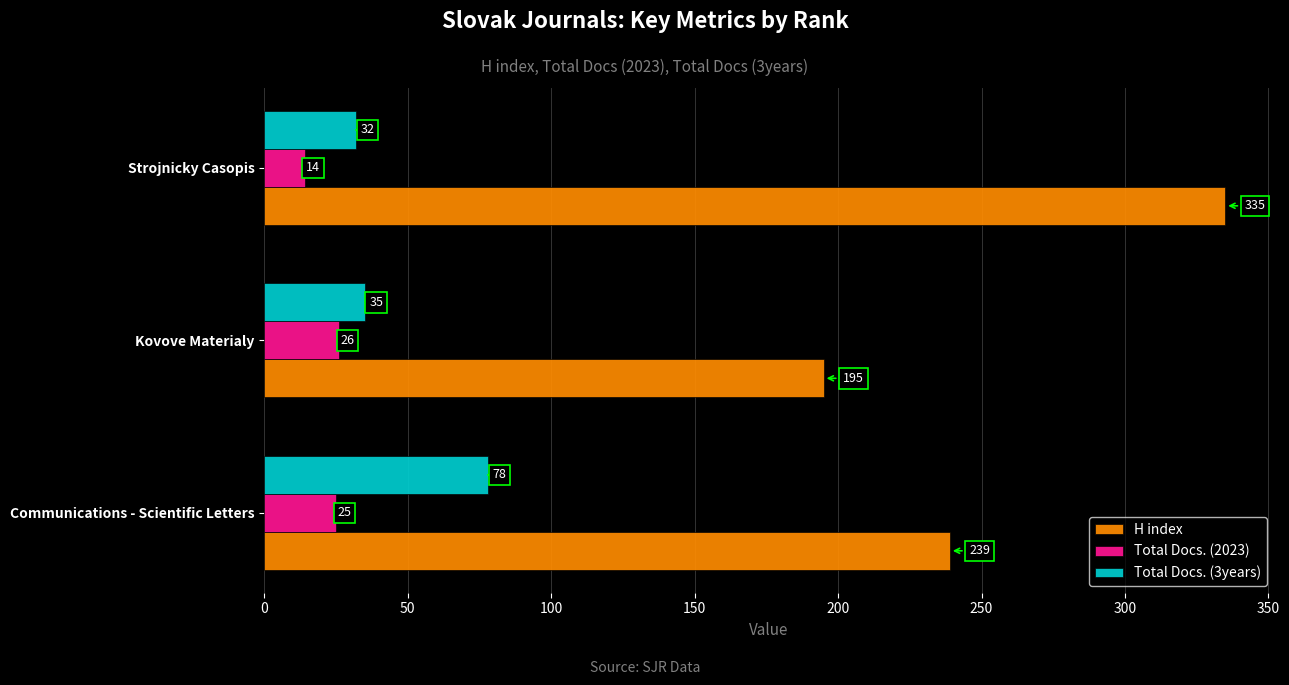

Rank the series by their maximum value, from highest to lowest.

H index, Total Docs. (3years), Total Docs. (2023)